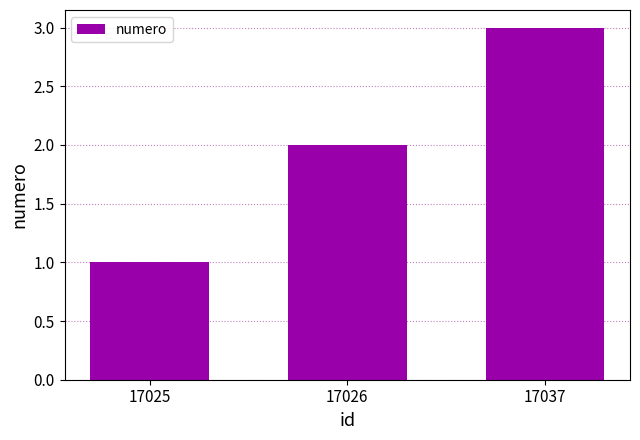

What is the smallest value displayed?

1